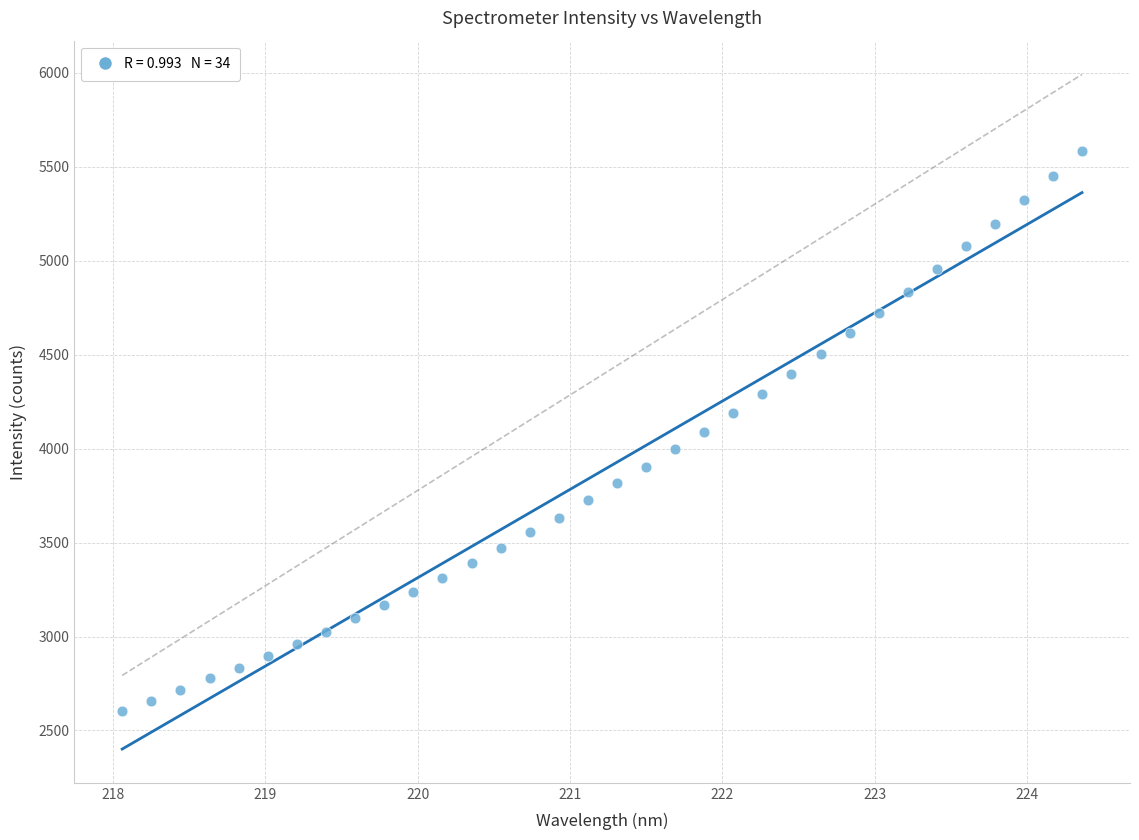

What is the range of X values (max minus min)?

6.3